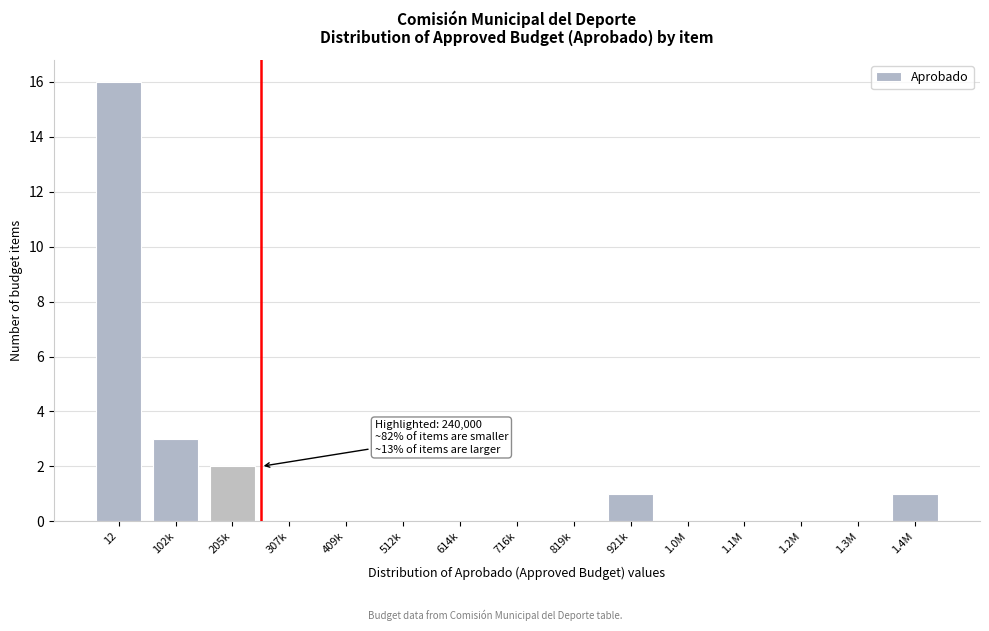

Reading left to right, what are all the values shown in this chart?

12=16	102k=3	205k=2	307k=0	409k=0	512k=0	614k=0	716k=0	819k=0	921k=1	1.0M=0	1.1M=0	1.2M=0	1.3M=0	1.4M=1